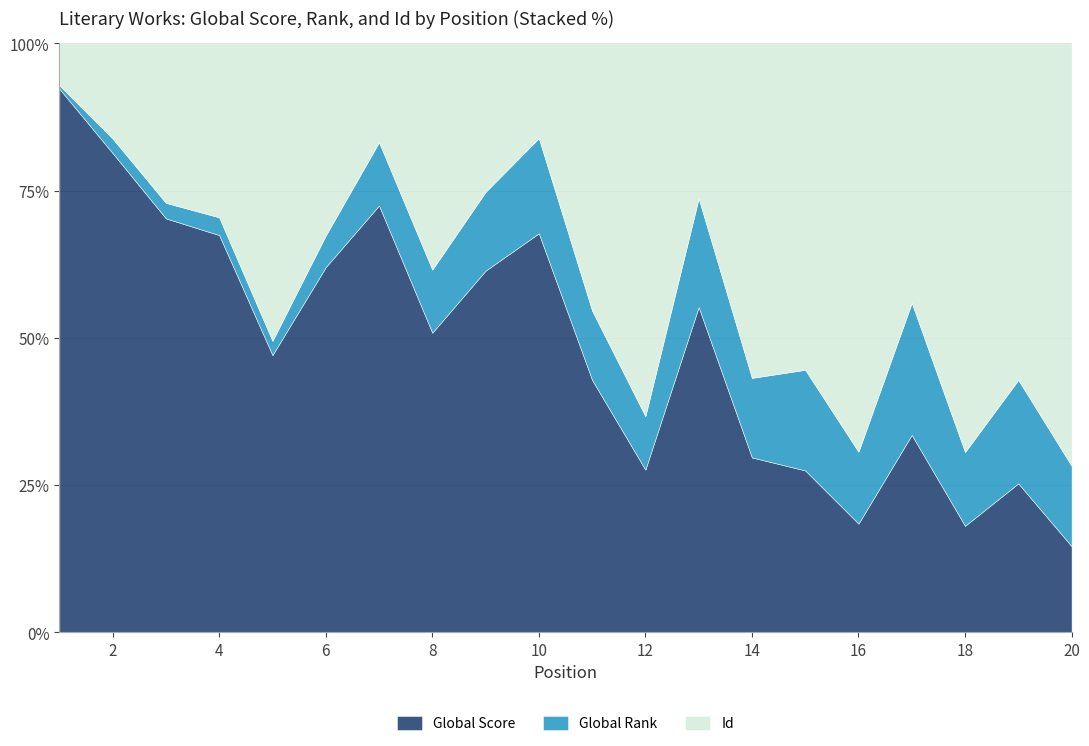

What are all the series names shown in the legend?

Global Score, Global Rank, Id